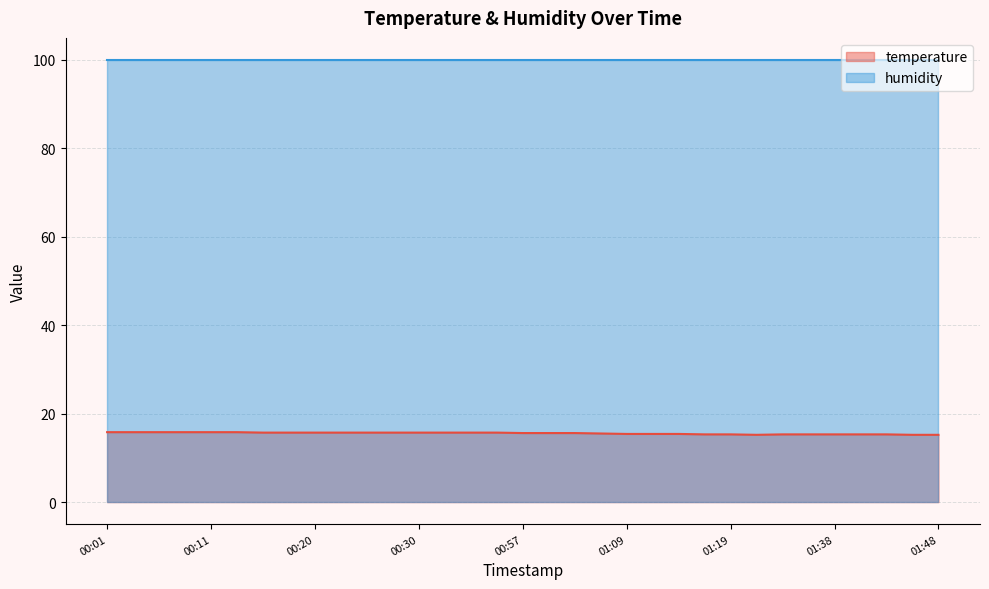

What is the change in value from 00:13 to 01:04?

-0.3